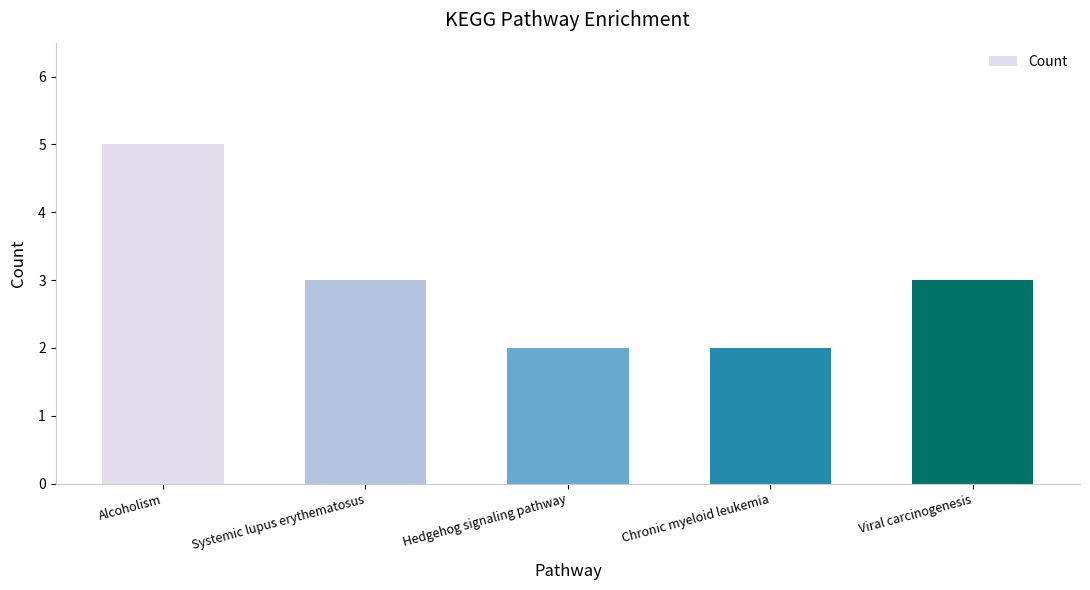

True or false: the data shows 2 at Hedgehog signaling pathway.

True